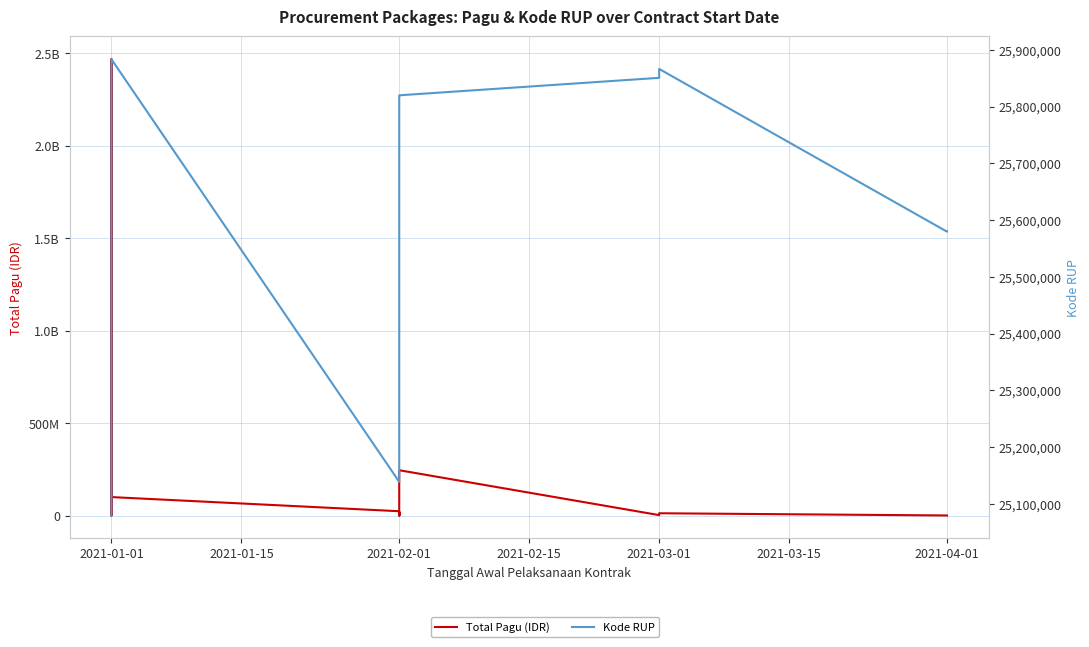

Where does the Total Pagu (IDR) series first go above 18145000?

2021-01-01